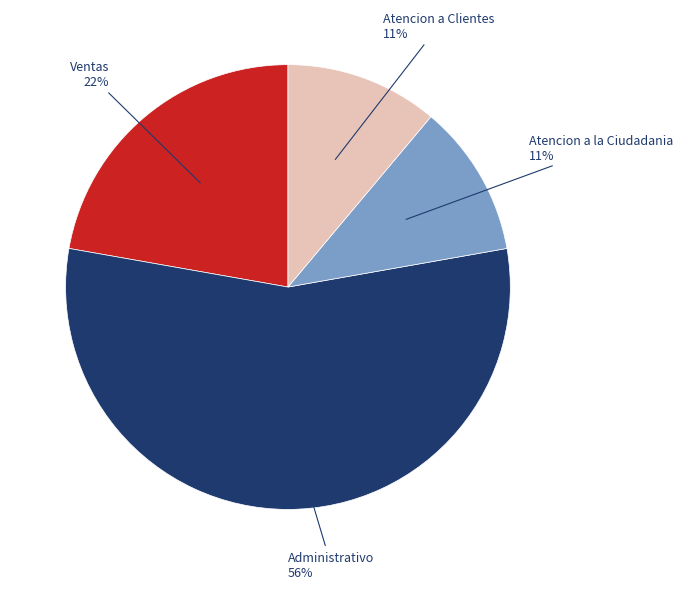

Is there any slice that represents more than half of the pie?

Yes